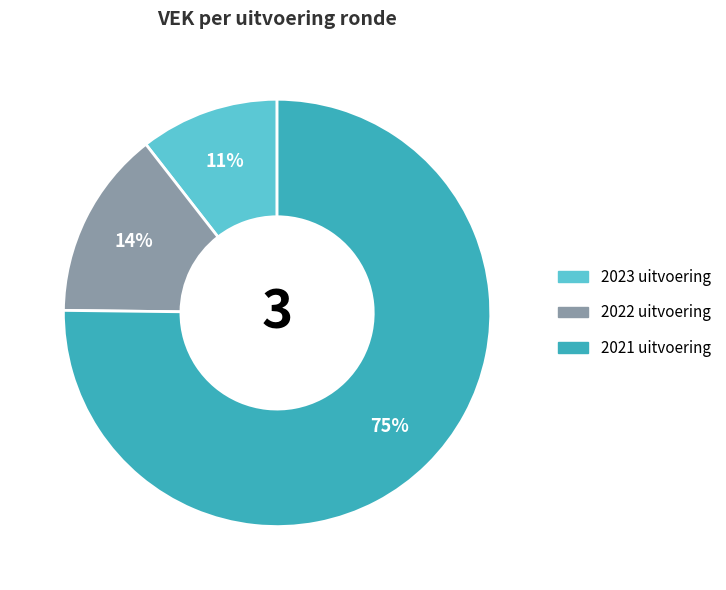

What is the majority slice?

2021 uitvoering